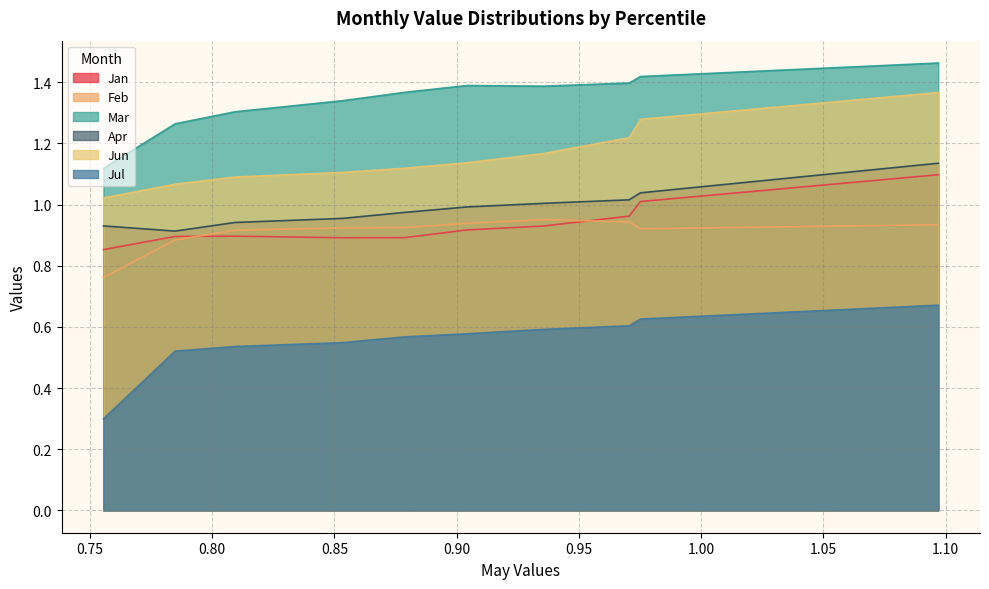

Reading left to right, transcribe all the data shown in this chart.

Jan: 0.9	0.9	0.9	0.9	0.9	0.9	0.9	1.0	1.0	1.1
Feb: 0.8	0.9	0.9	0.9	0.9	0.9	1.0	0.9	0.9	0.9
Mar: 1.1	1.3	1.3	1.3	1.4	1.4	1.4	1.4	1.4	1.5
Apr: 0.9	0.9	0.9	1.0	1.0	1.0	1.0	1.0	1.0	1.1
Jun: 1.0	1.1	1.1	1.1	1.1	1.1	1.2	1.2	1.3	1.4
Jul: 0.3	0.5	0.5	0.5	0.6	0.6	0.6	0.6	0.6	0.7